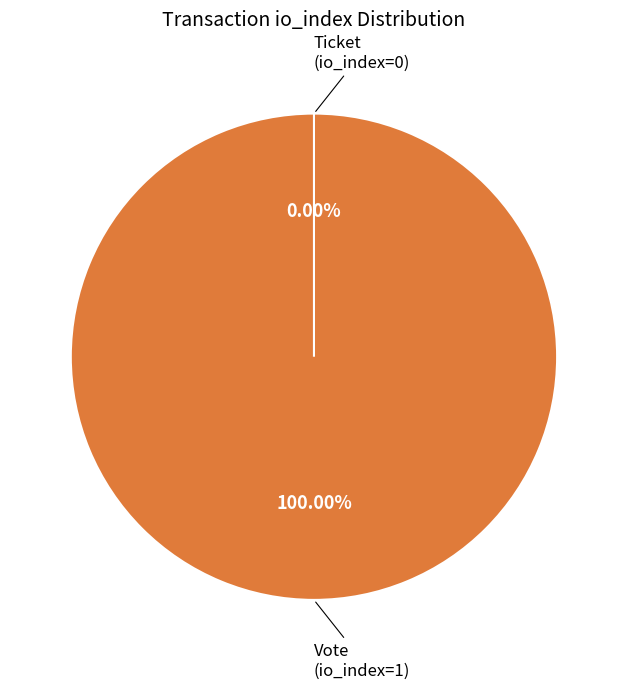

What percentage is the Vote (io_index=1) slice, to the nearest percent?

100%